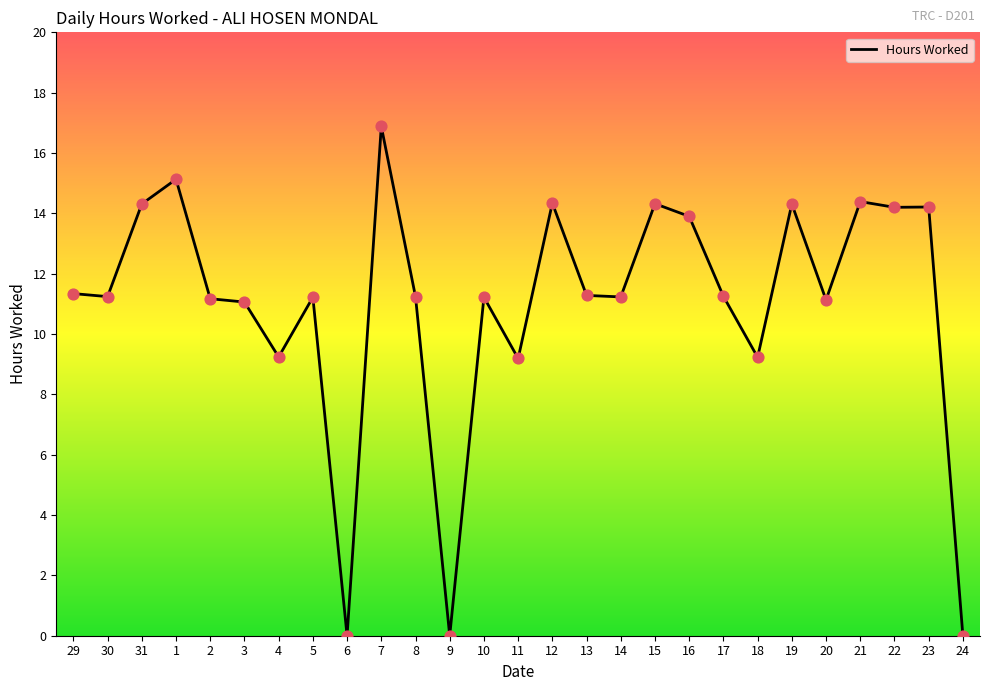

Approximately how many times larger is the value at 3 compared to 29?

1.0